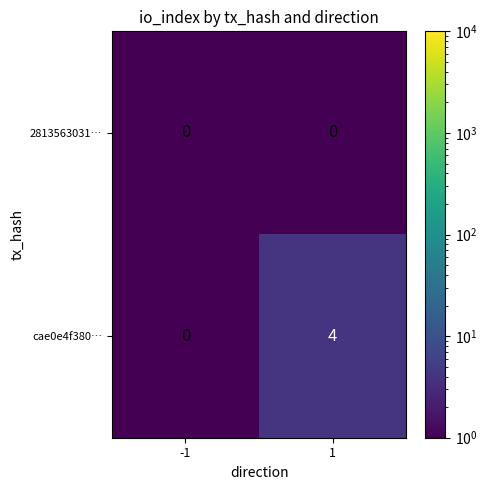

Rank the series at 1 from lowest to highest value.

2813563031…, cae0e4f380…